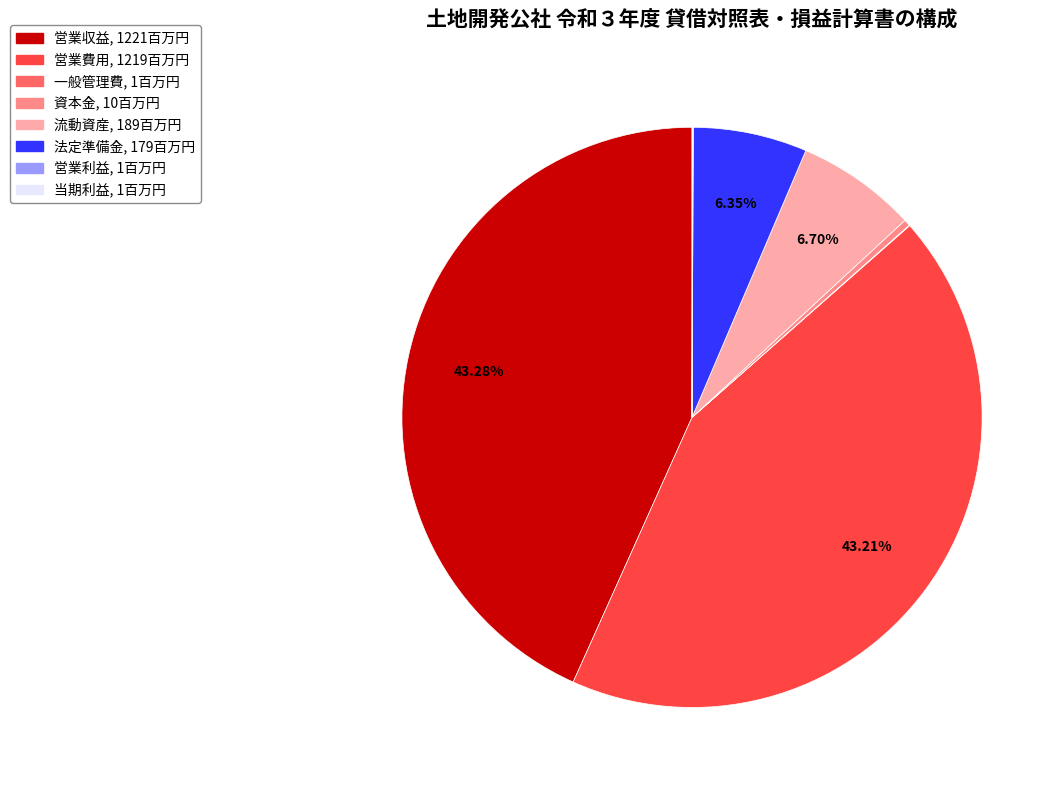

To the nearest percent, what is the difference between the largest and smallest slice percentages?

43%